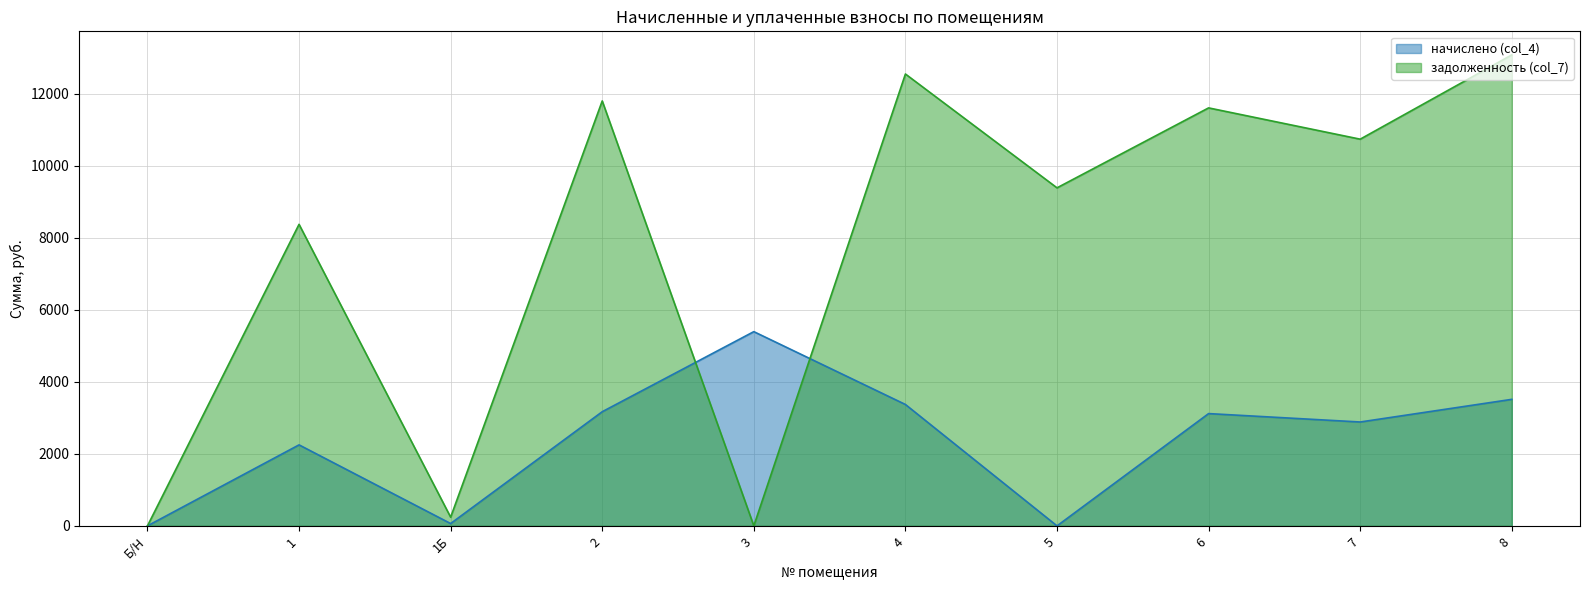

Rank the series by their average value, from highest to lowest.

задолженность (col_7), начислено (col_4)